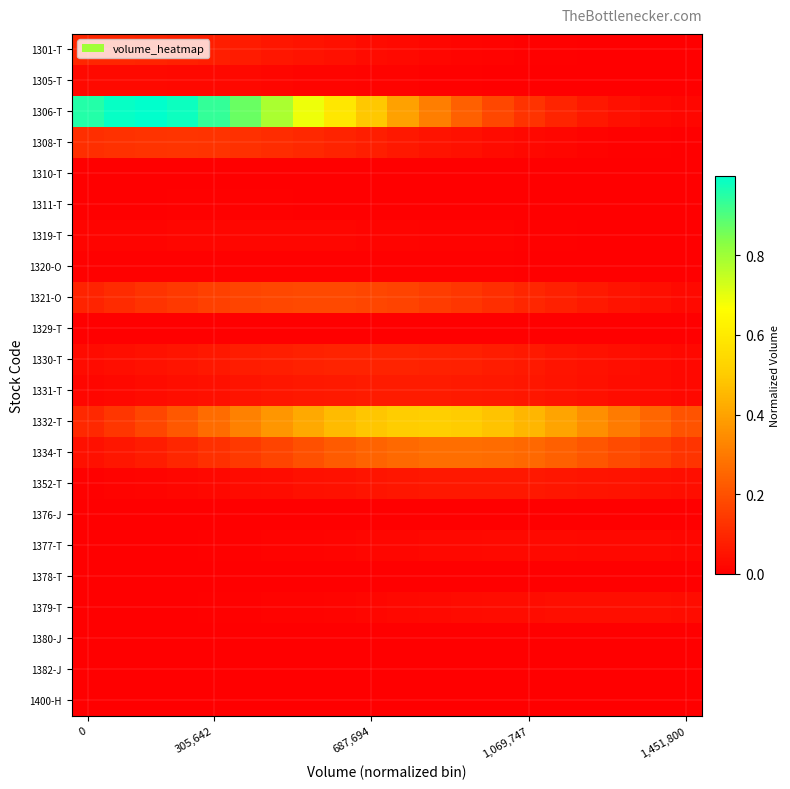

At which category is the sum across all series the highest?

6